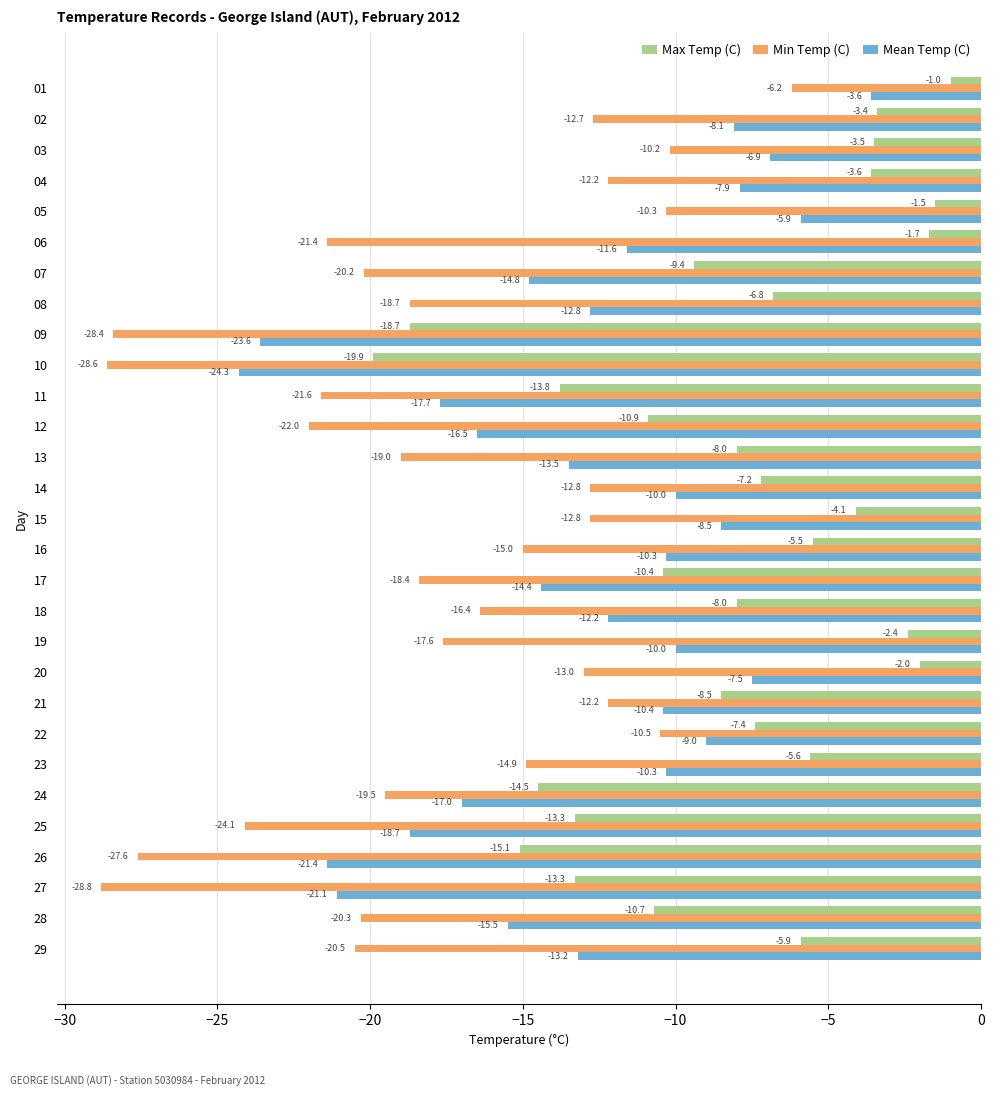

What is the average value of the Max Temp (C) series?

-8.1